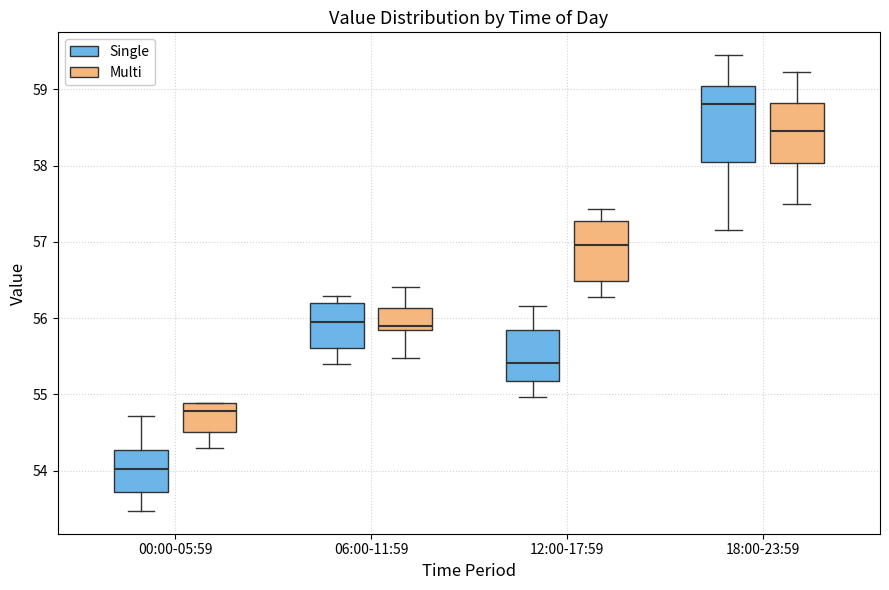

Reading left to right, read every box against the y-axis: the position of its median line, the range the box covers, and the ends of its whiskers. The values are not printed on the chart, so give them approximately, as read against the axis.

00:00-05:59 (Single): median 54.0, box 53.7 to 54.3, whiskers 53.5 to 54.7
00:00-05:59 (Multi): median 54.8, box 54.5 to 54.9, whiskers 54.3 to 54.9
06:00-11:59 (Single): median 56.0, box 55.6 to 56.2, whiskers 55.4 to 56.3
06:00-11:59 (Multi): median 55.9, box 55.8 to 56.1, whiskers 55.5 to 56.4
12:00-17:59 (Single): median 55.4, box 55.2 to 55.8, whiskers 55.0 to 56.2
12:00-17:59 (Multi): median 57.0, box 56.5 to 57.3, whiskers 56.3 to 57.4
18:00-23:59 (Single): median 58.8, box 58.0 to 59.0, whiskers 57.2 to 59.5
18:00-23:59 (Multi): median 58.5, box 58.0 to 58.8, whiskers 57.5 to 59.2